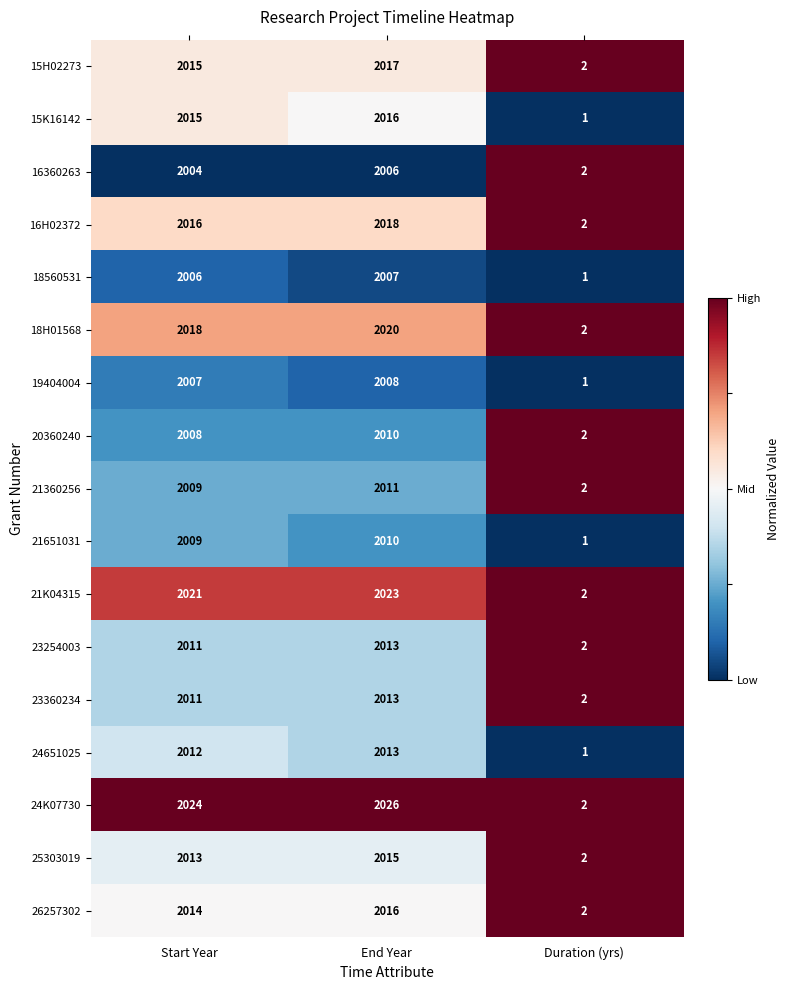

The value of 21K04315 at Start Year is 2021. True or false?

True